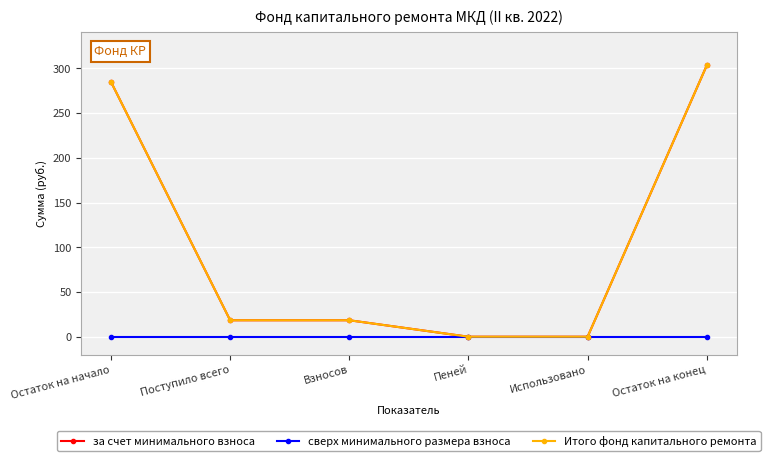

Is this an area chart (filled region under the line)?

No